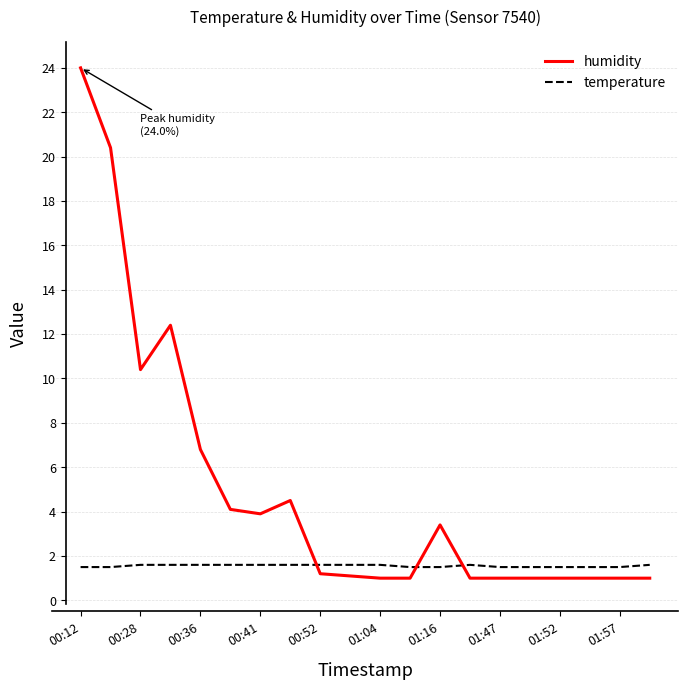

True or false: temperature and humidity intersect in this chart.

True